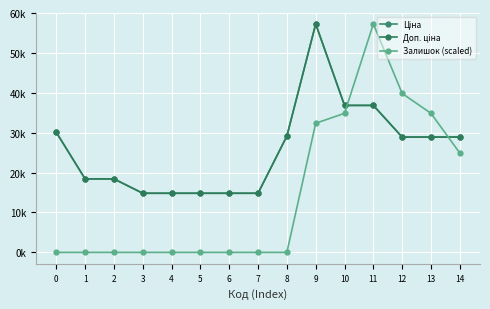

How many interior local peaks does the Доп. ціна series have?

1